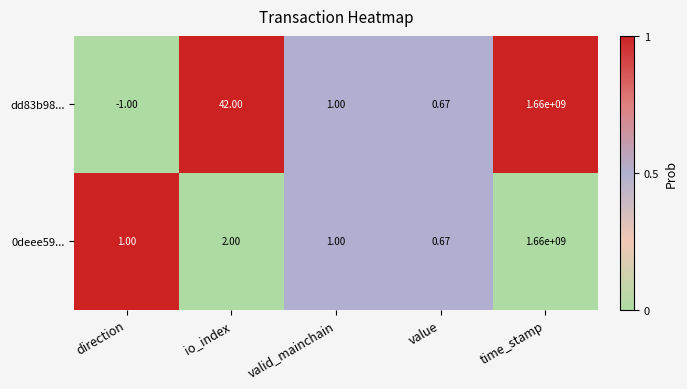

Where is dd83b98... nearest to the value 829999999?

io_index